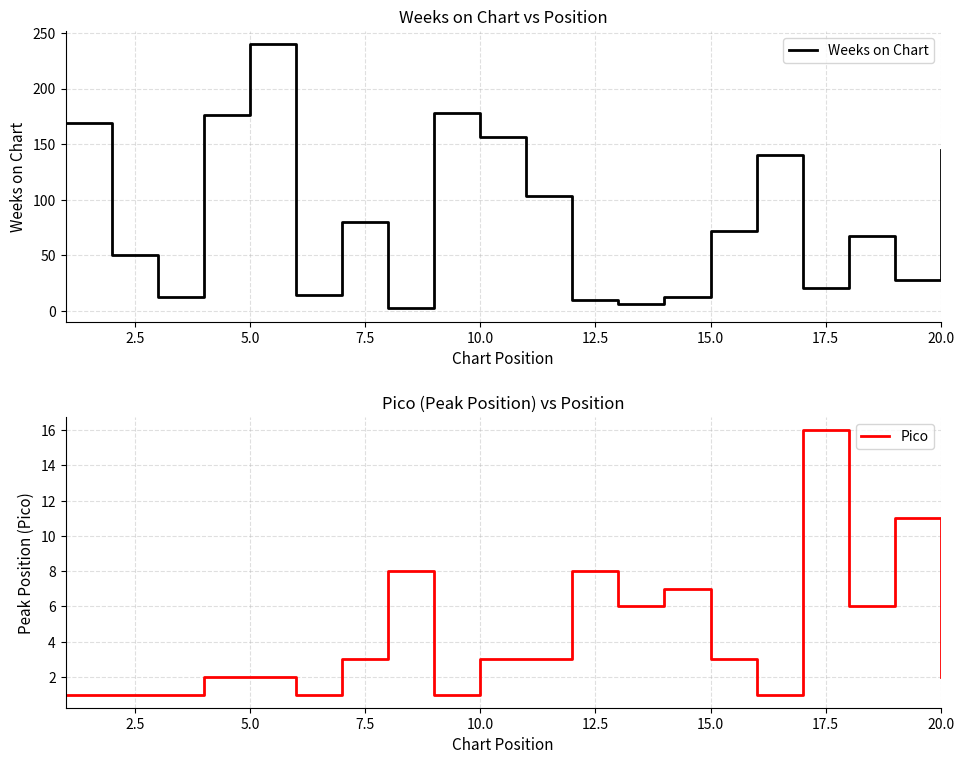

What is the difference between the maximum and minimum values in the Pico series?

15